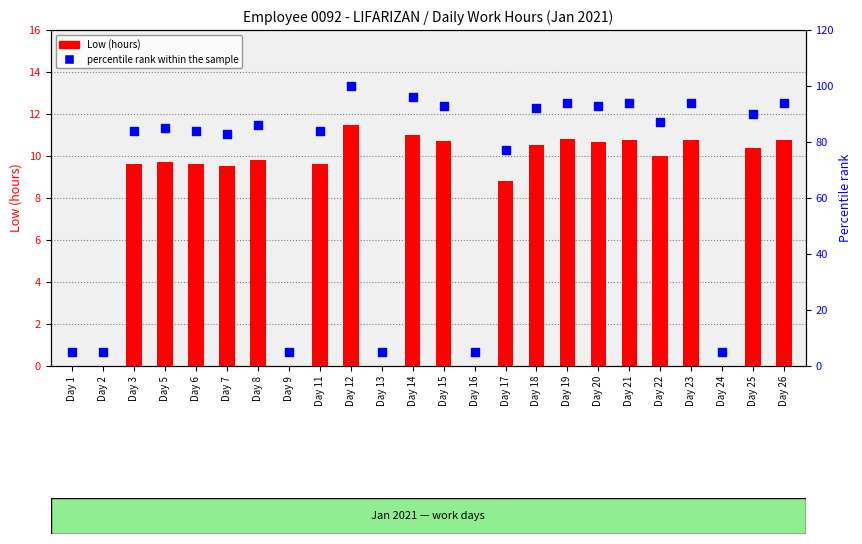

What are all the series names shown in the legend?

Low (hours), percentile rank within the sample